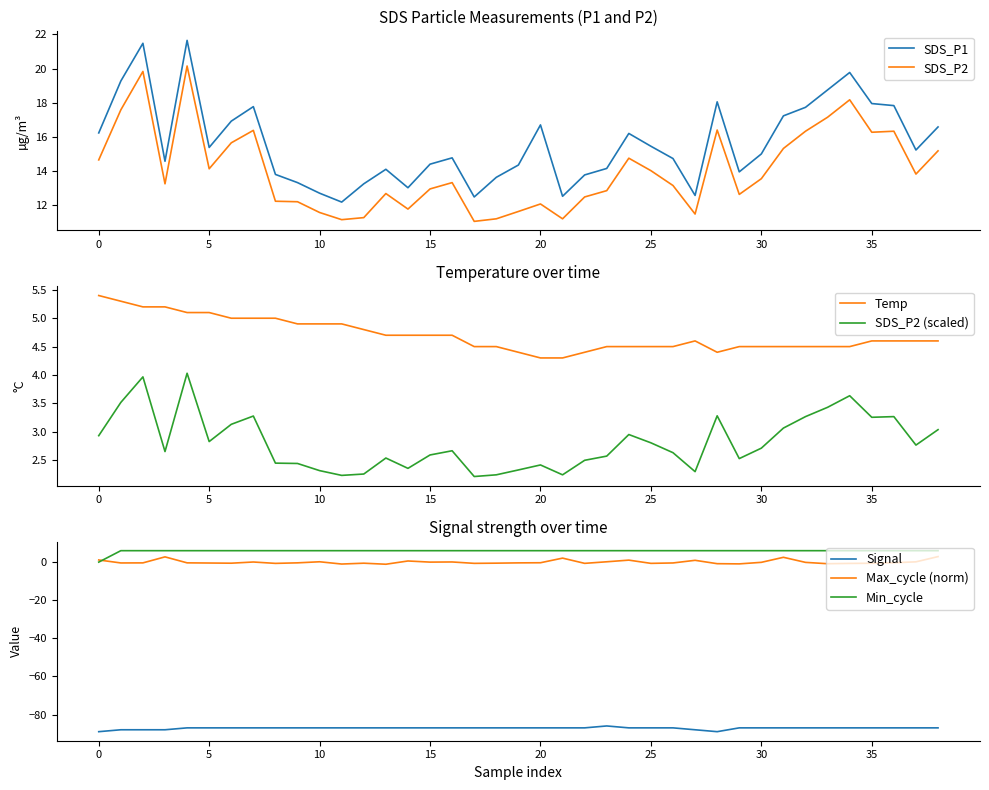

Which category has the lowest value across all series?

20